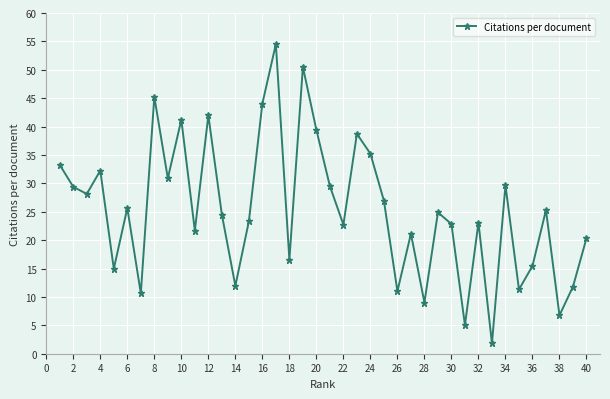

How many points are lower than both their immediate neighbors (excluding endpoints)?

14